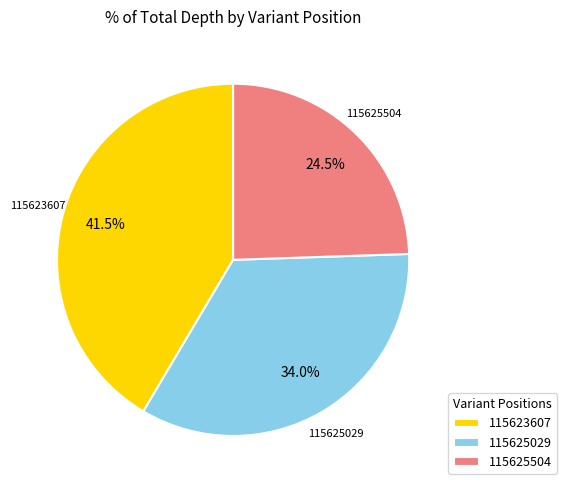

Between 115625504 and 115625029, which is larger?

115625029